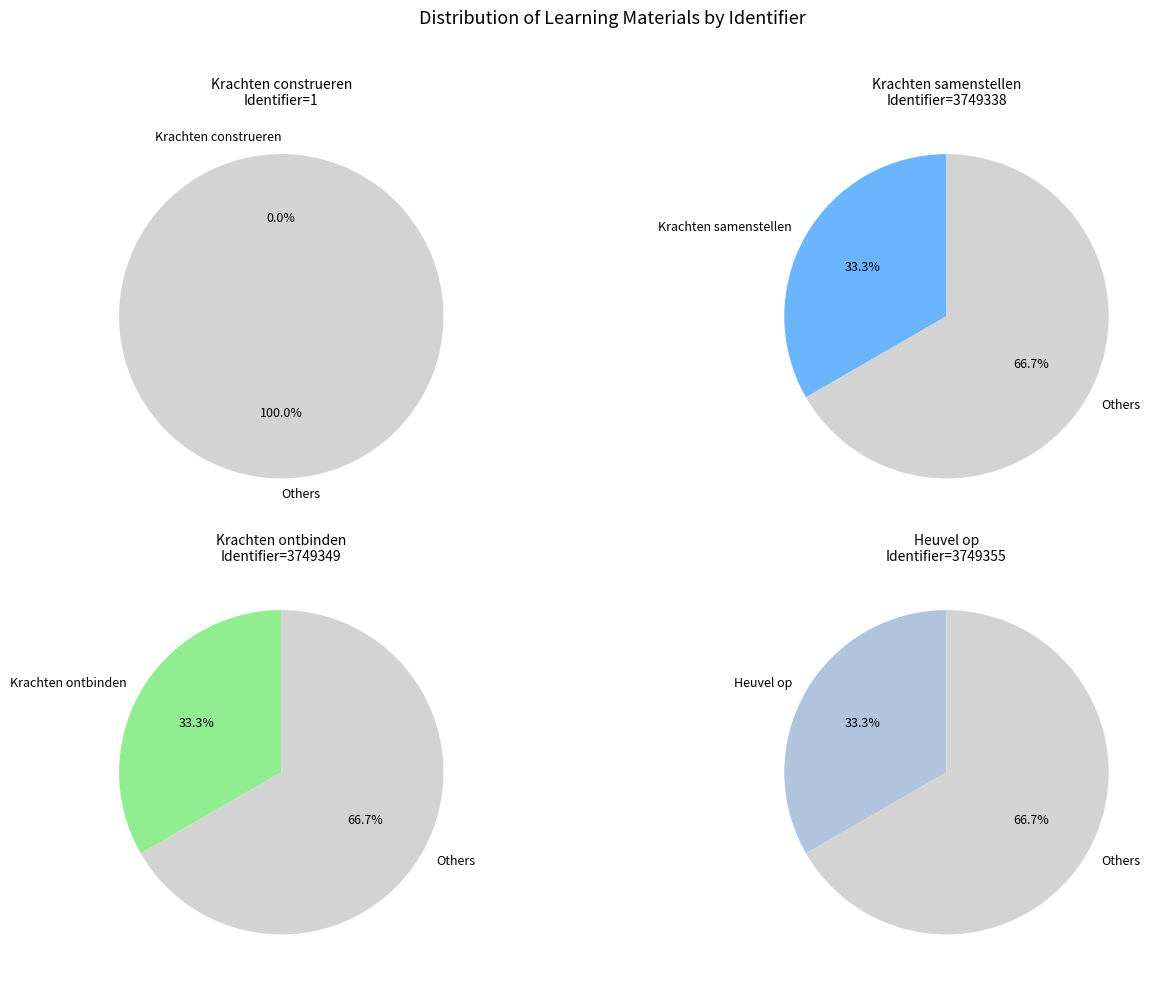

Between Heuvel op and Krachten samenstellen, which is larger?

Heuvel op